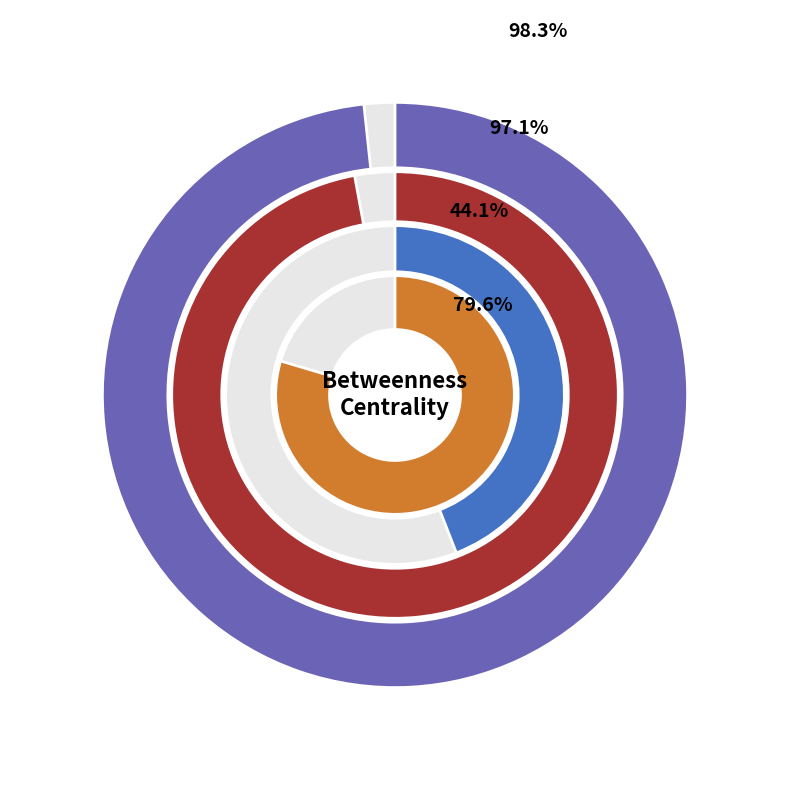

Count the number of slices in the pie.

2